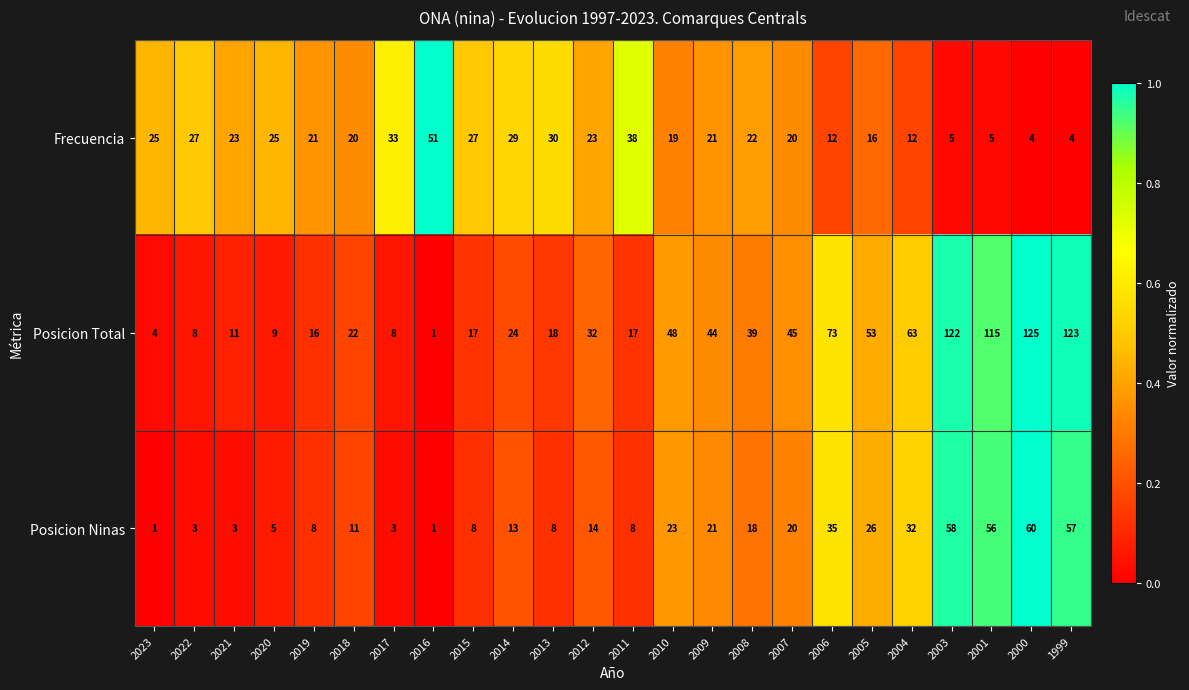

What is the greatest value displayed?

125